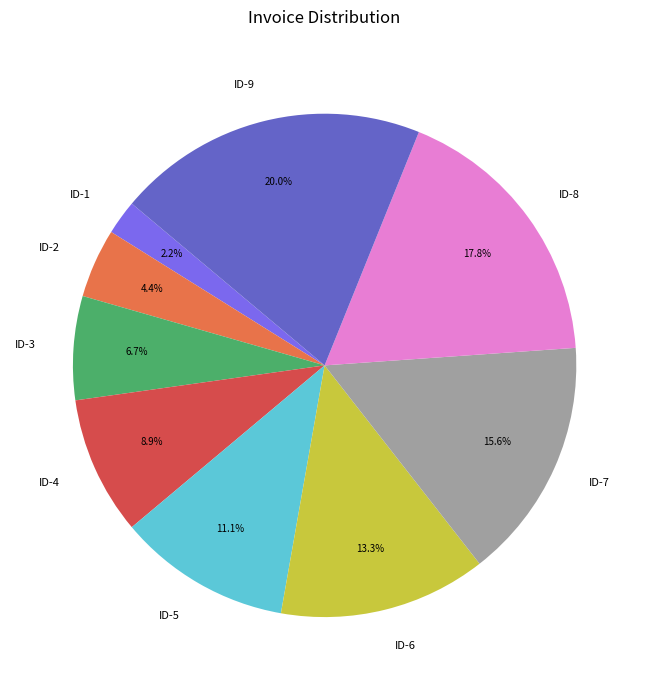

Which slice is the largest?

ID-9